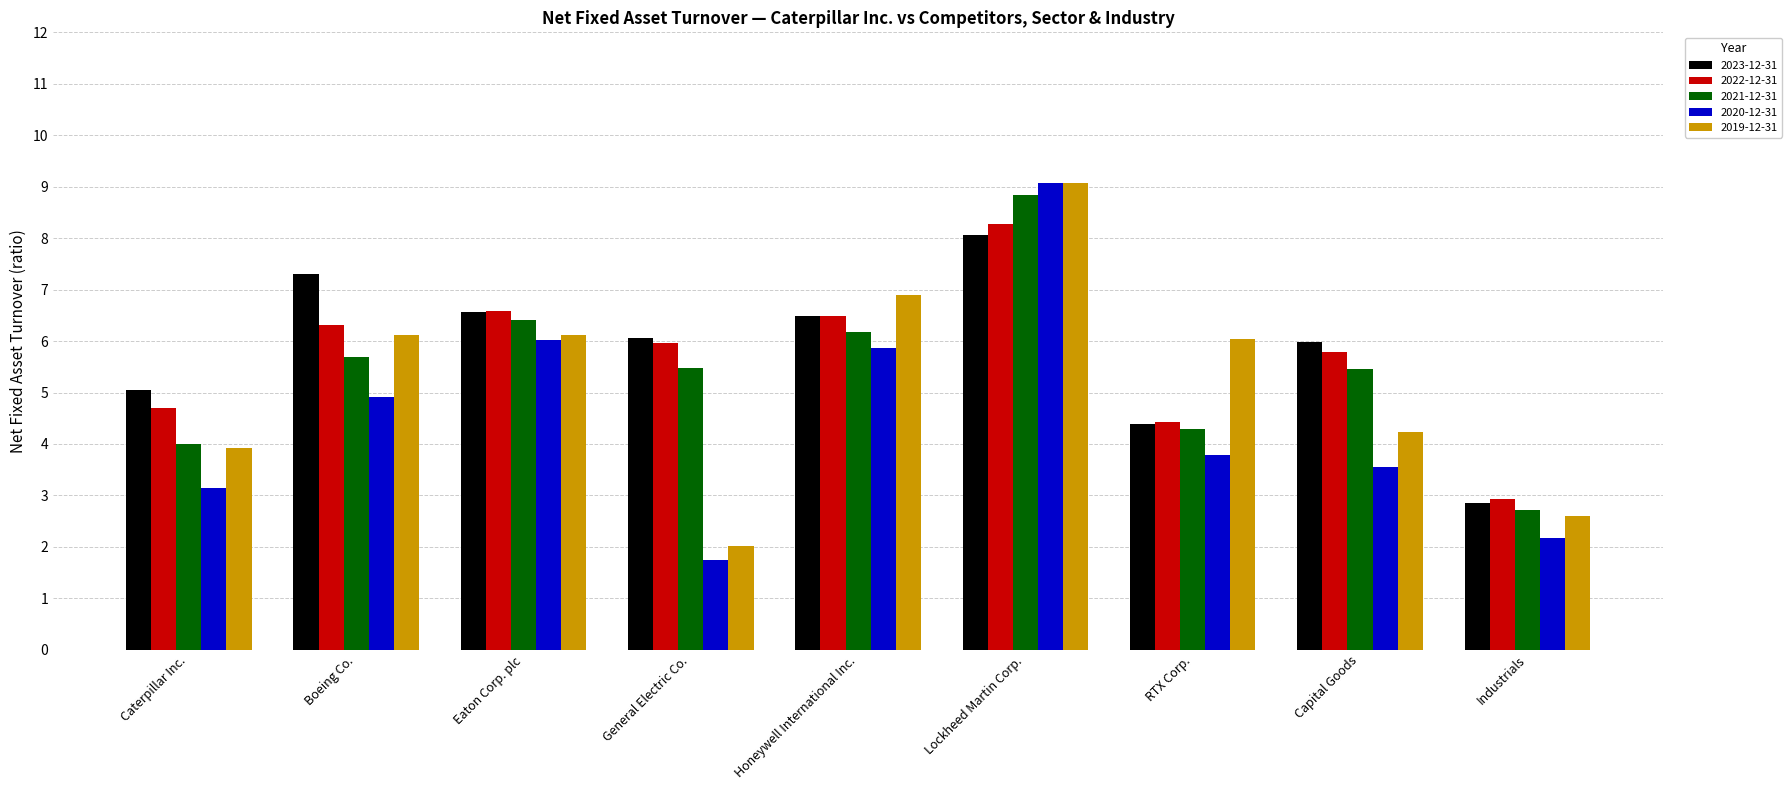

What is the sum of all 2023-12-31 values?

52.7